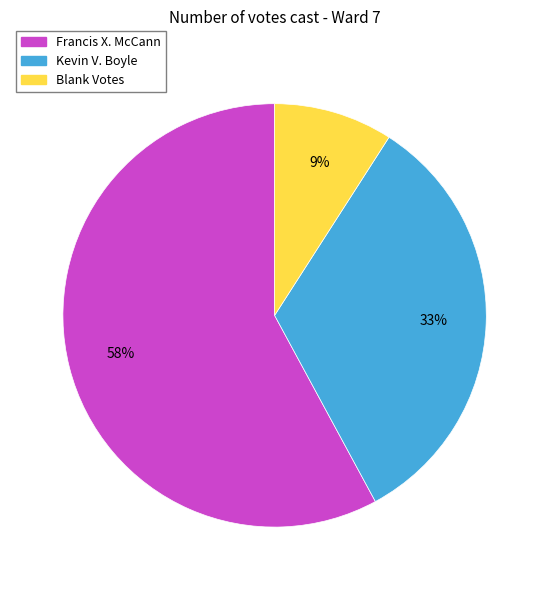

What is the largest slice in the pie chart?

Francis X. McCann